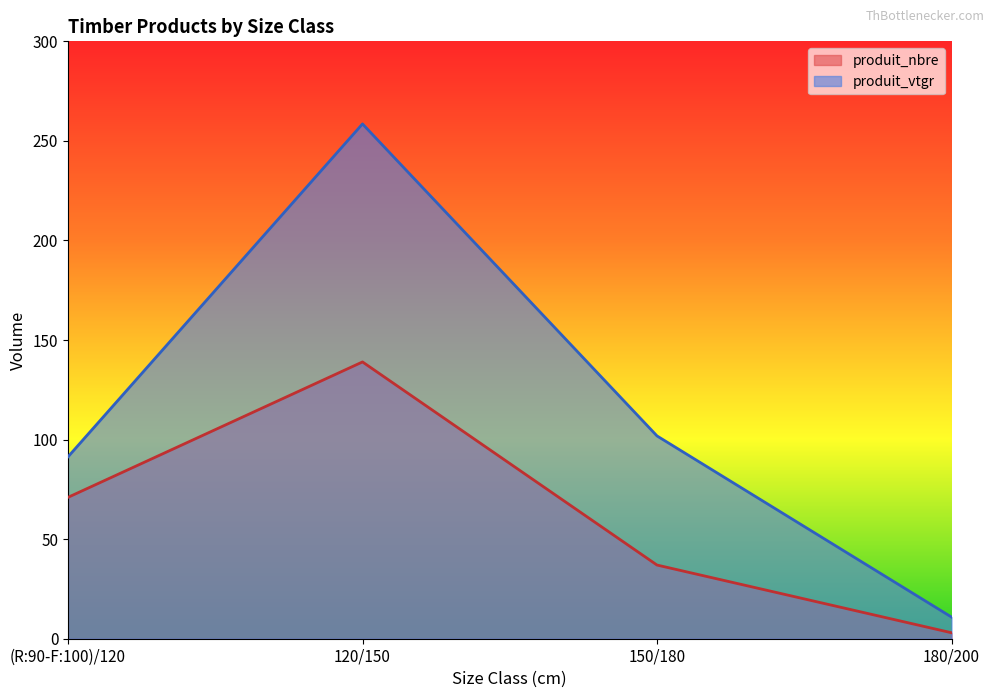

Between 150/180 and 180/200, which series saw the biggest shift?

produit_vtgr